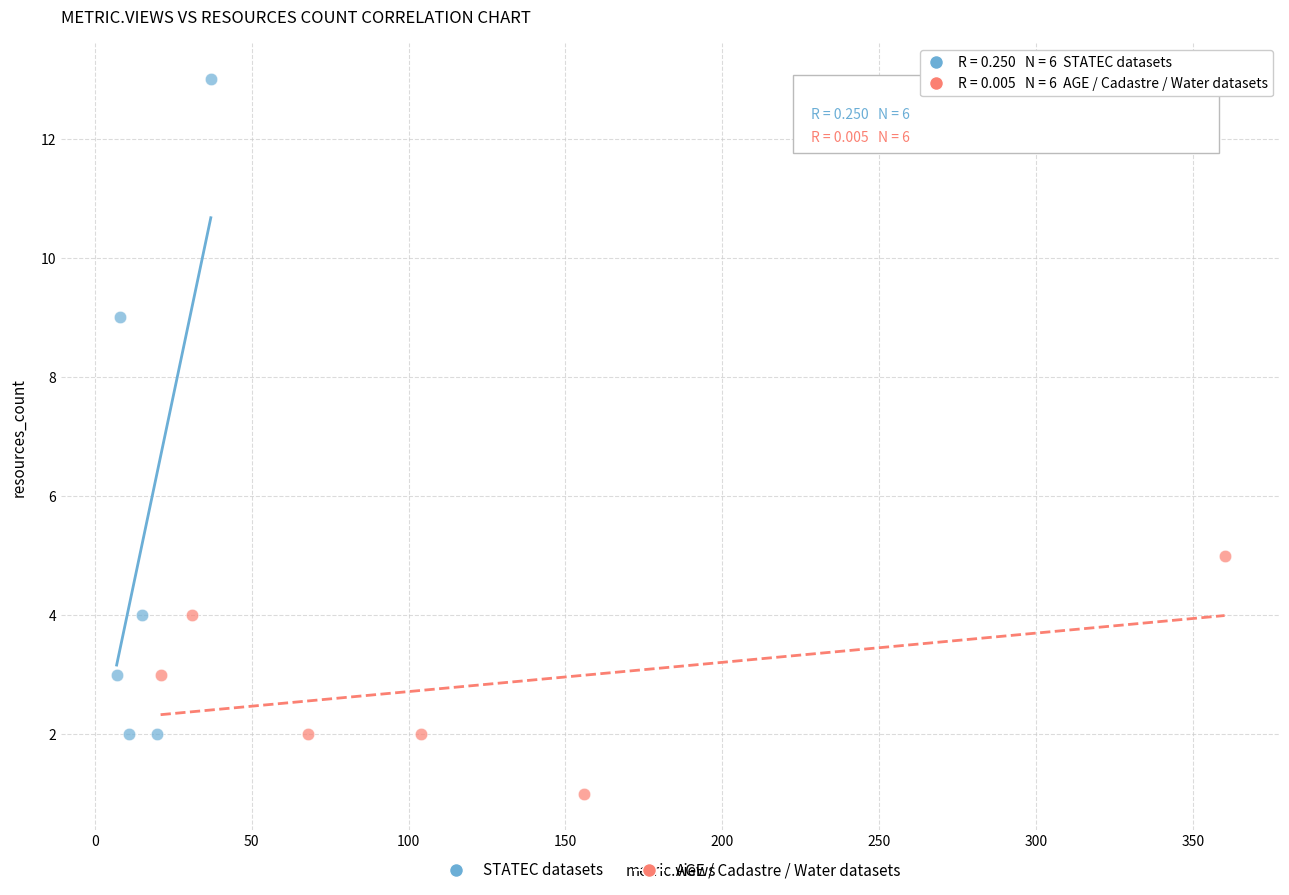

What are all the series names shown in the legend?

STATEC datasets, AGE / Cadastre / Water datasets